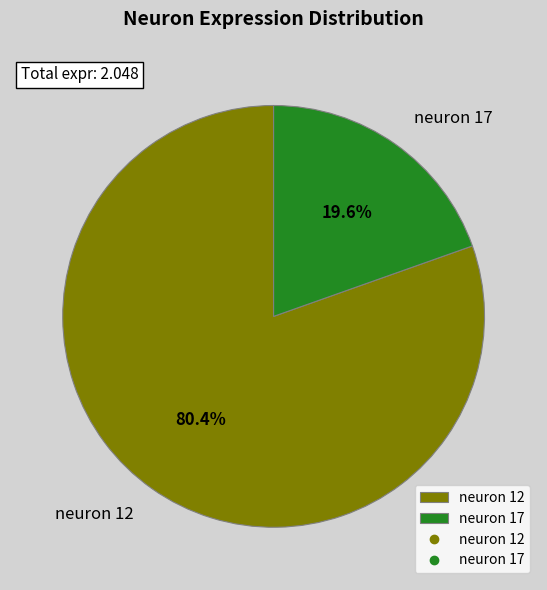

Rank the categories by value from highest to lowest.

neuron 12, neuron 17